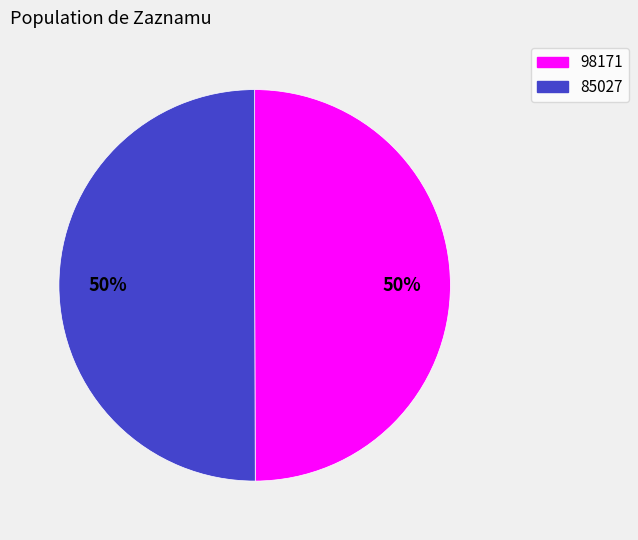

Approximately how many times larger is the value at 98171 compared to 85027?

1.0